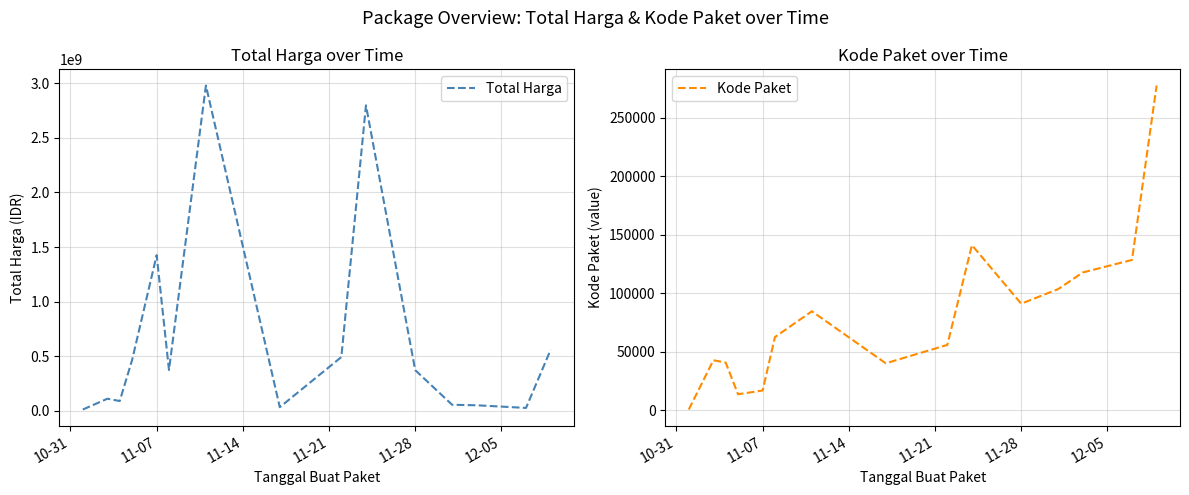

What is the difference between the maximum and second lowest values in the Kode Paket series?

264041